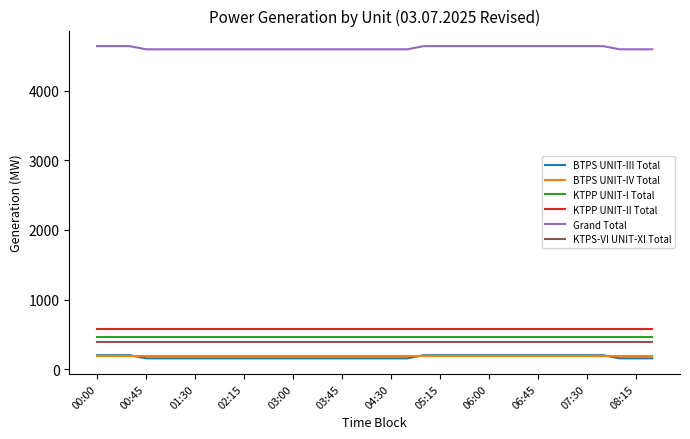

What is the minimum value for KTPP UNIT-I Total?

464.0